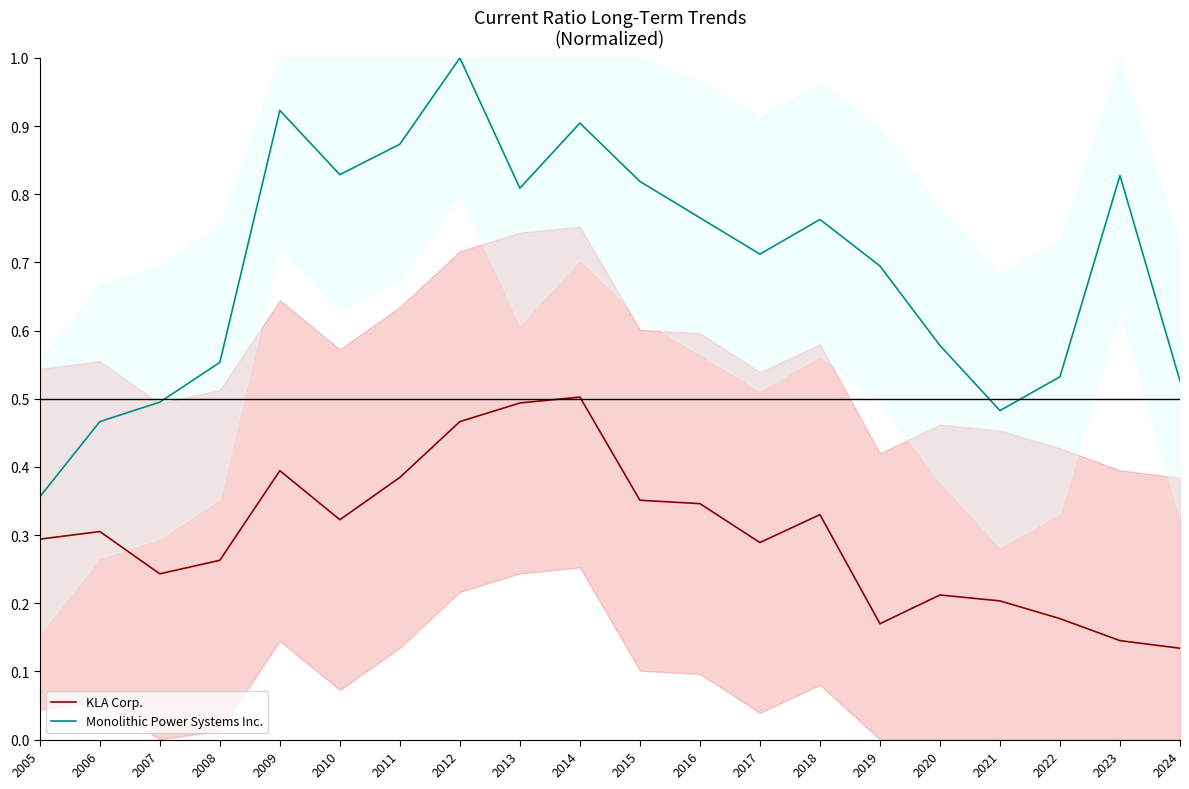

What is the value of the KLA Corp. point at the 11th from the left?

0.4